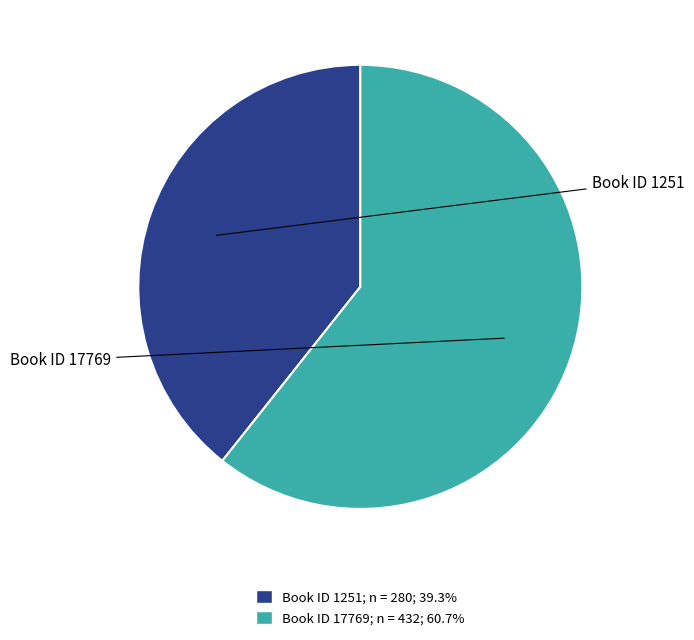

How many slices are in this pie chart?

2